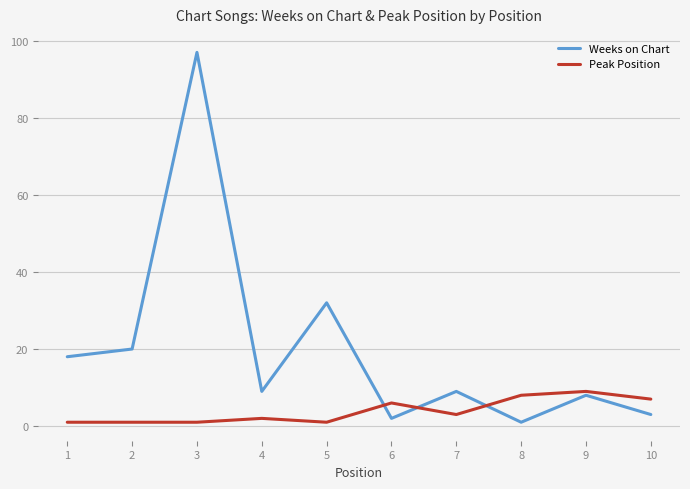

Reading right to left, list all the values displayed in this chart.

Weeks on Chart: 10=3	9=8	8=1	7=9	6=2	5=32	4=9	3=97	2=20	1=18
Peak Position: 10=7	9=9	8=8	7=3	6=6	5=1	4=2	3=1	2=1	1=1